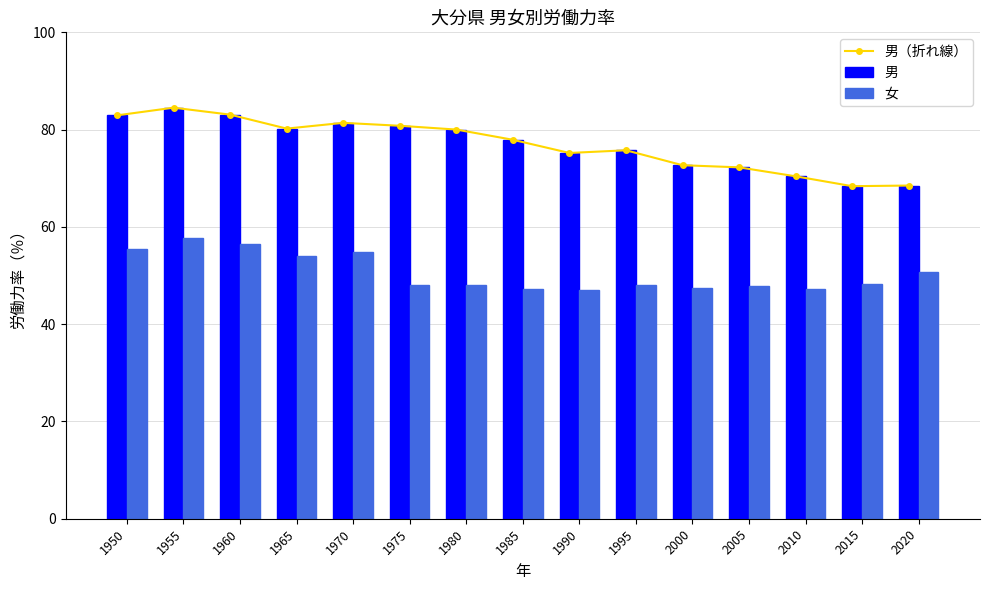

Which label corresponds to the largest value in the chart?

1955